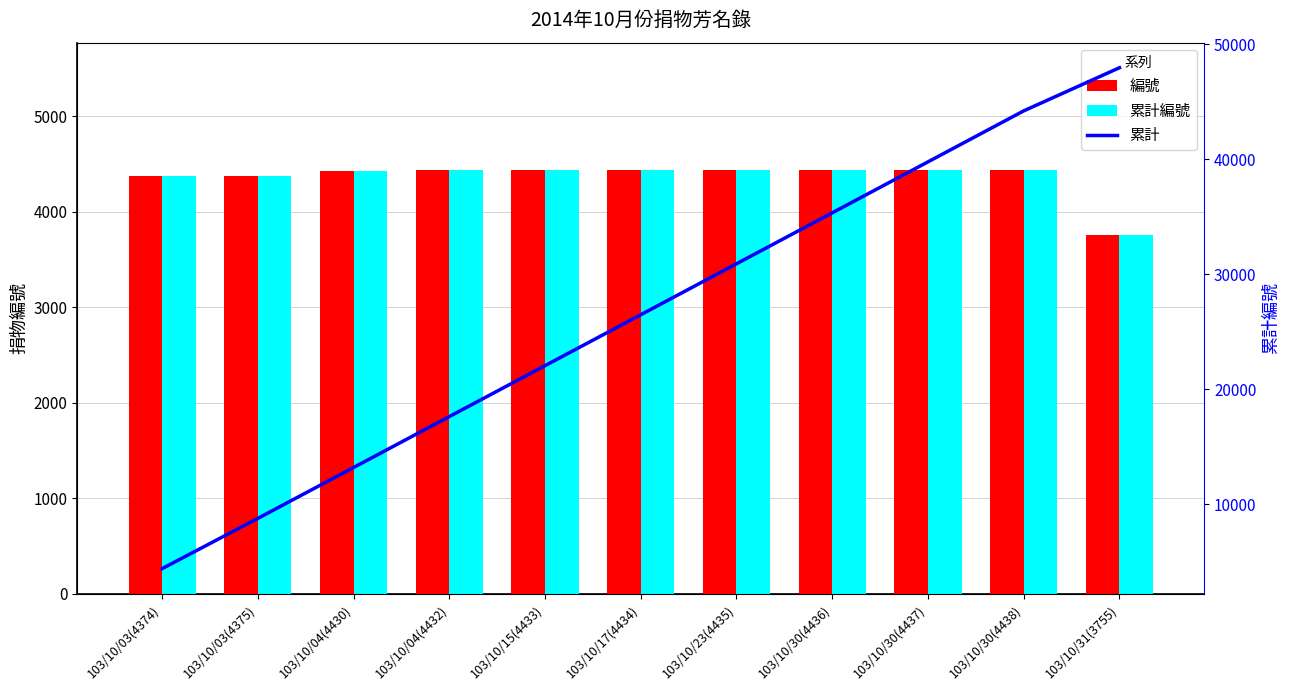

How many distinct data groups are displayed?

3